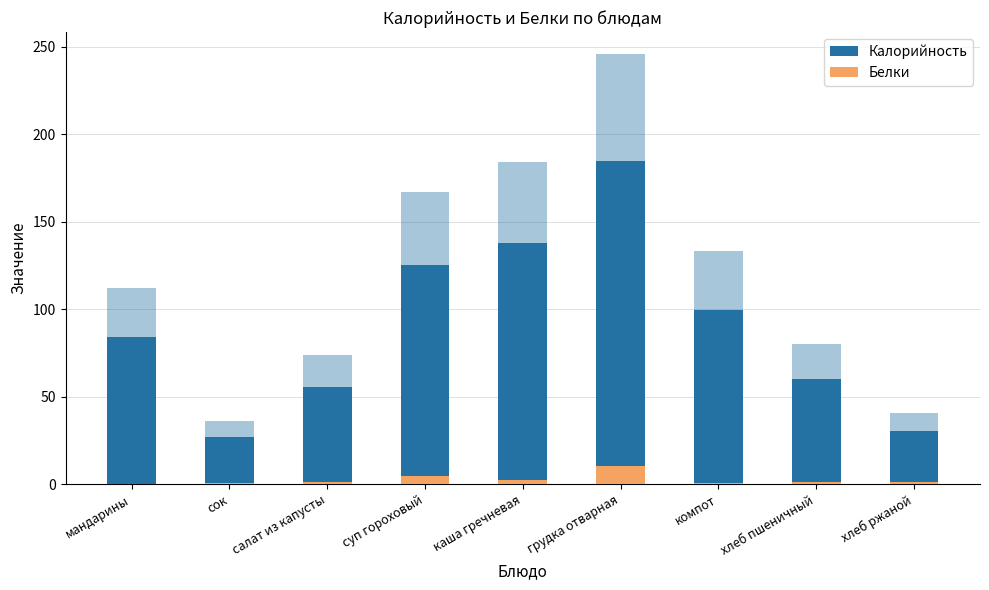

At which label is Калорийность closest to 105?

компот